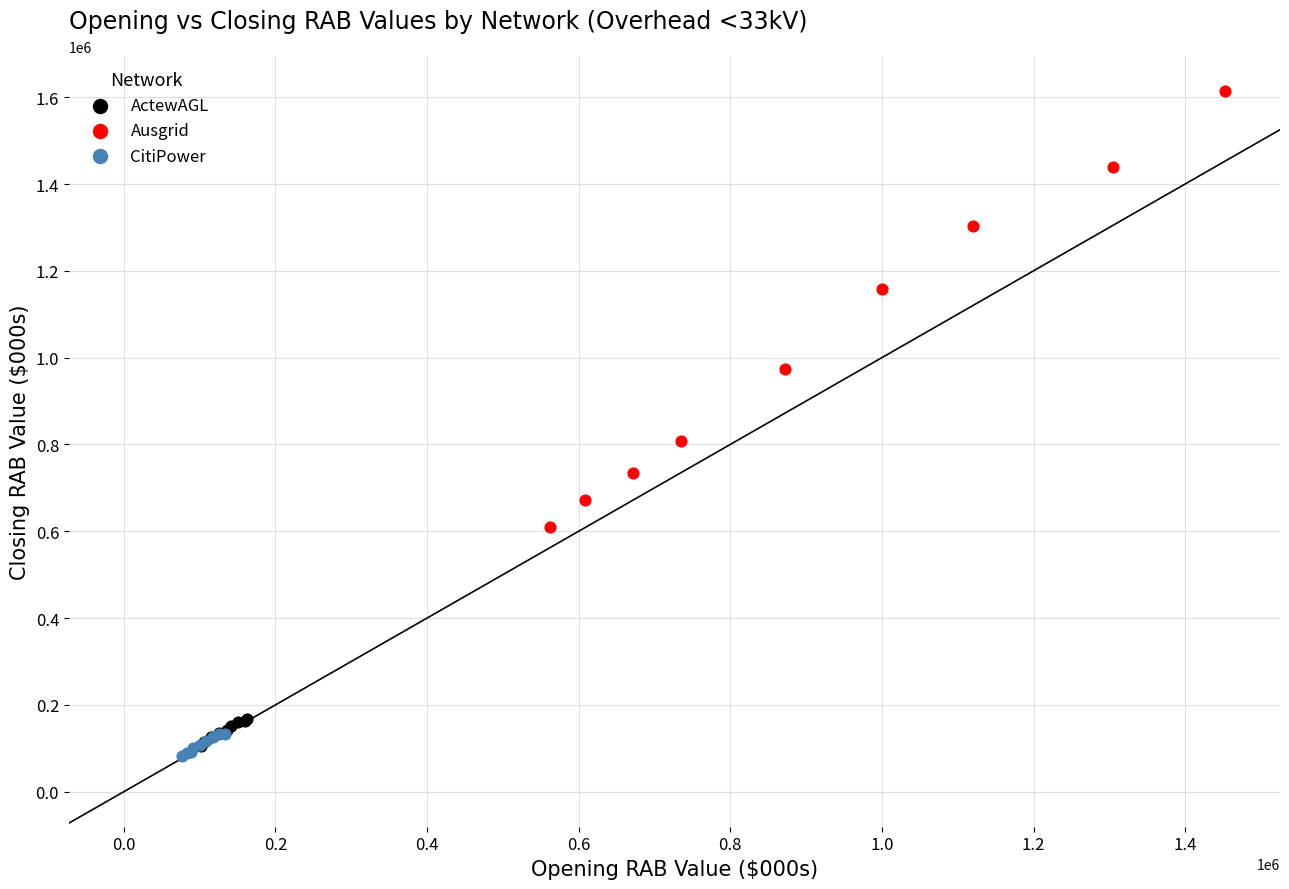

Which series has the largest Y range (max minus min)?

Ausgrid